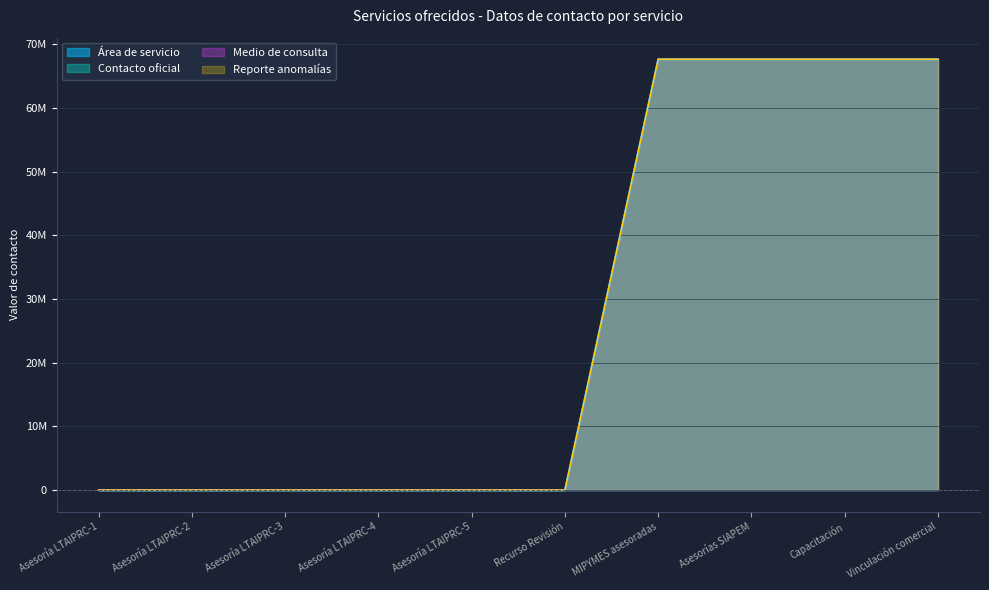

Which category has the lowest value across all series?

Asesoría LTAIPRC-1